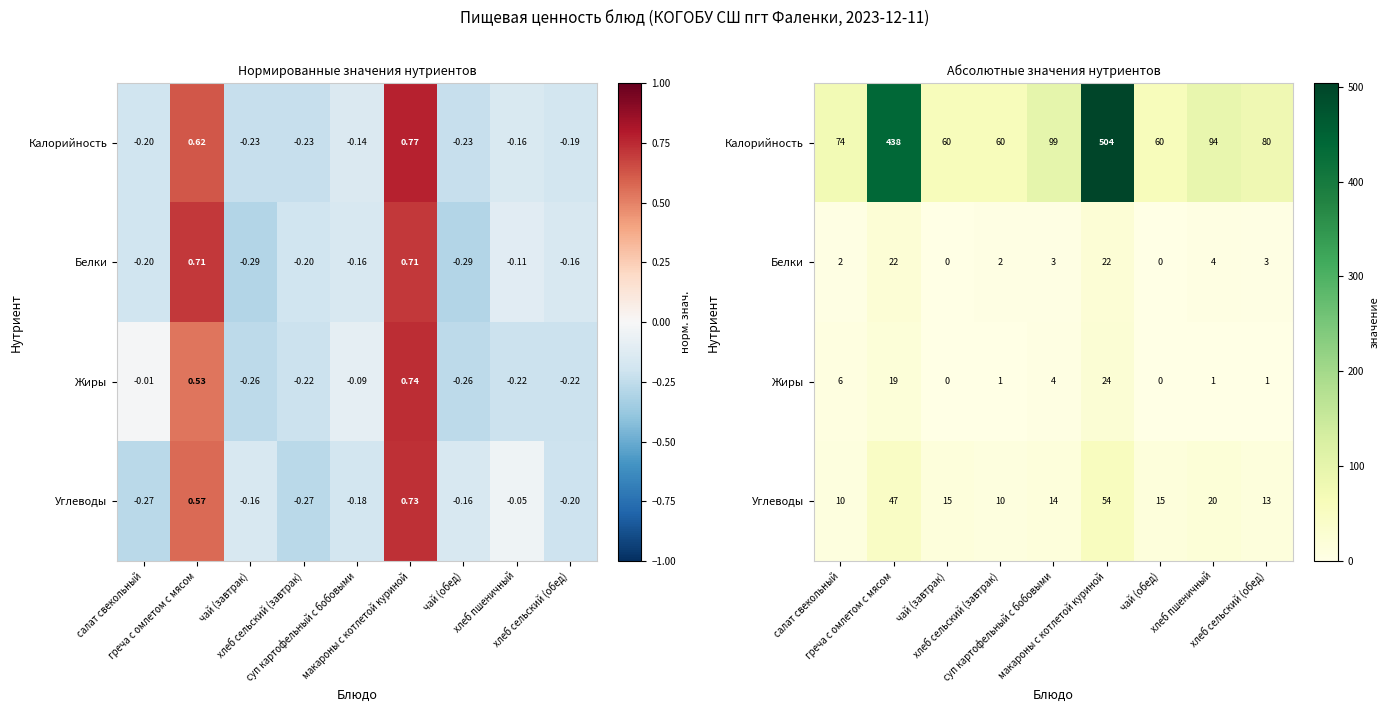

At how many categories does at least one series exceed 324?

2